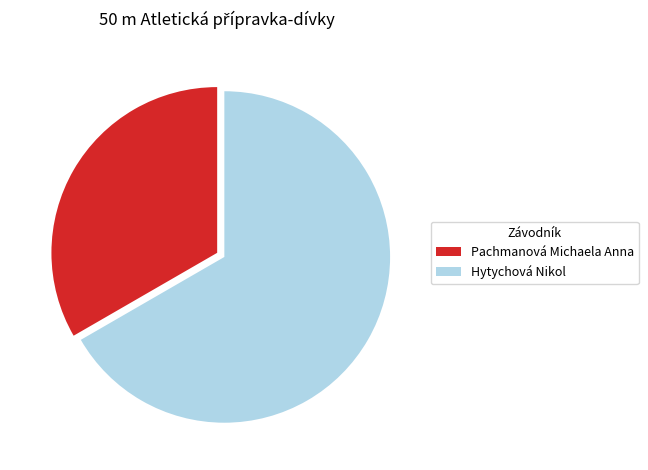

Combined, do Pachmanová Michaela Anna and Hytychová Nikol account for over 50%?

Yes